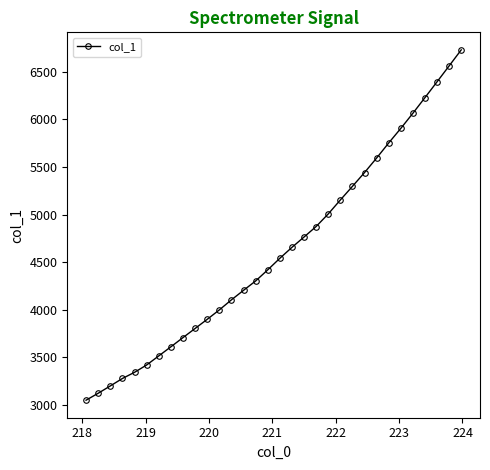

What is the minimum value shown in the chart?

3051.4